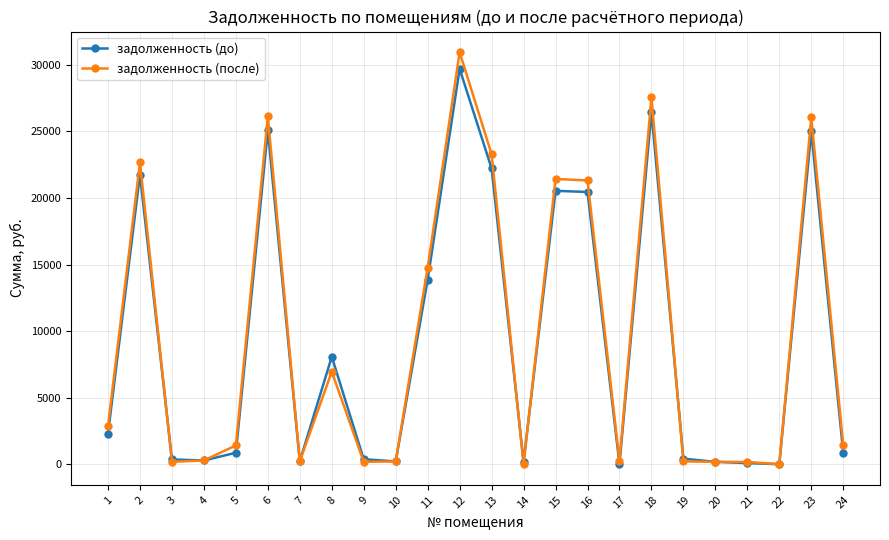

What is the value of the задолженность (после) point at the 23rd from the left?

26057.9